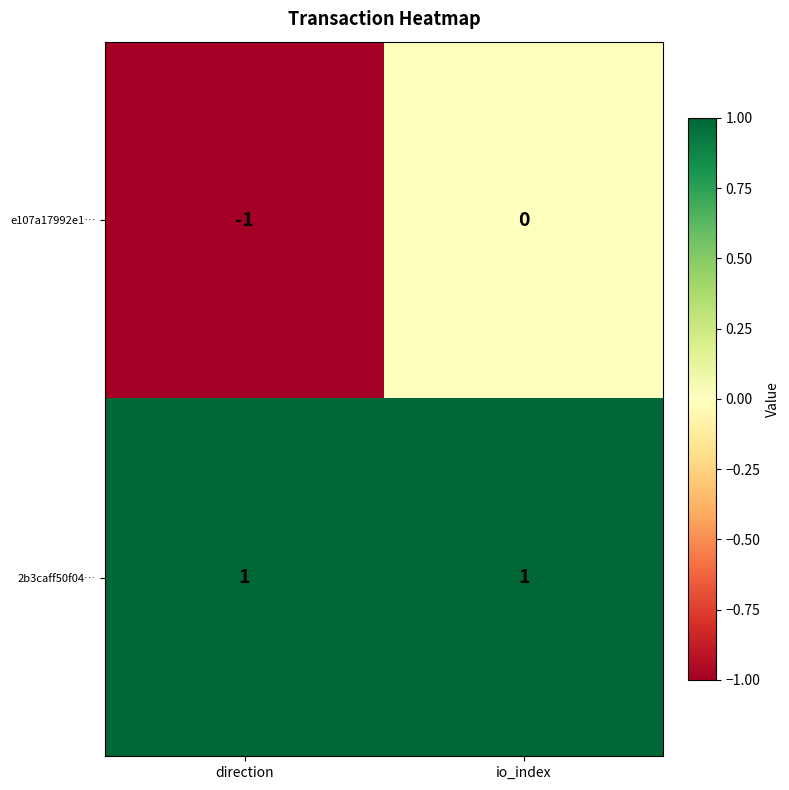

At which label is e107a17992e1… closest to 0?

io_index